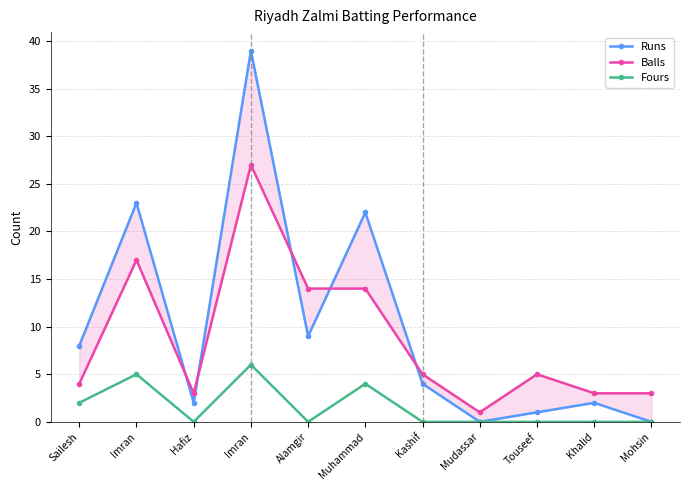

After their last crossing, which series has the higher values: Balls or Runs?

Balls